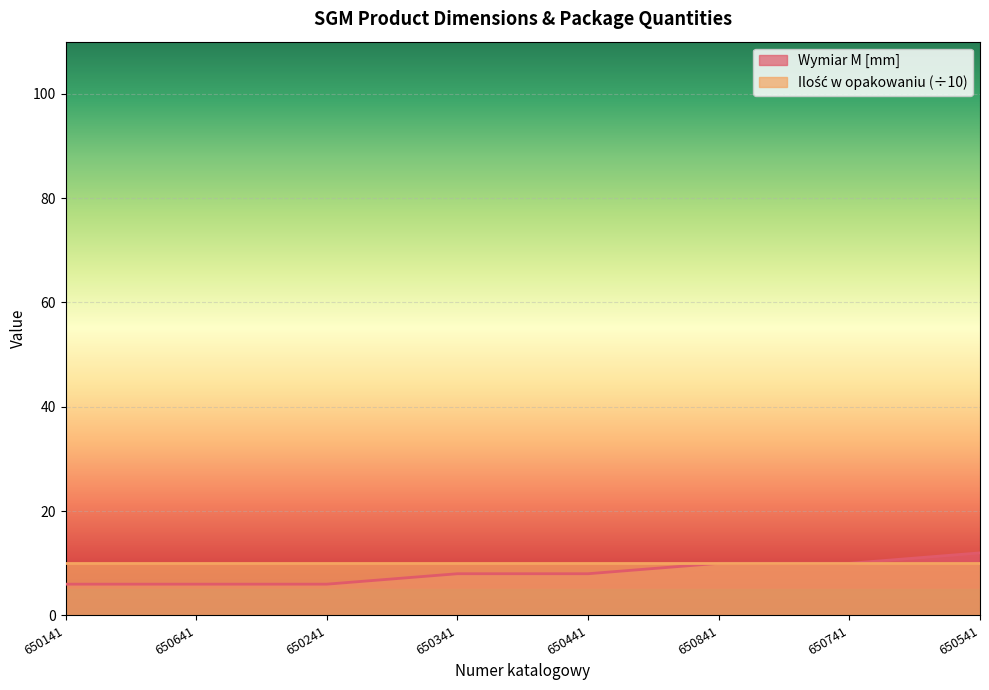

How many values are below 8?

3